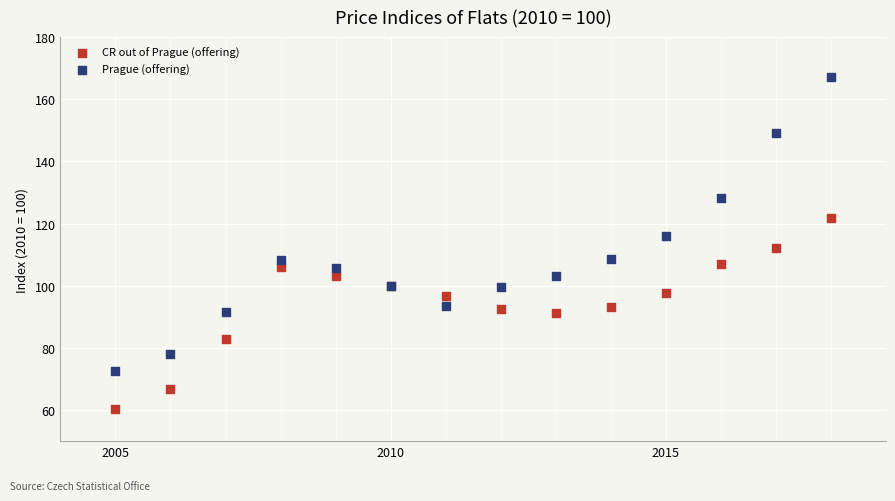

Which series has the largest Y range (max minus min)?

Prague (offering)